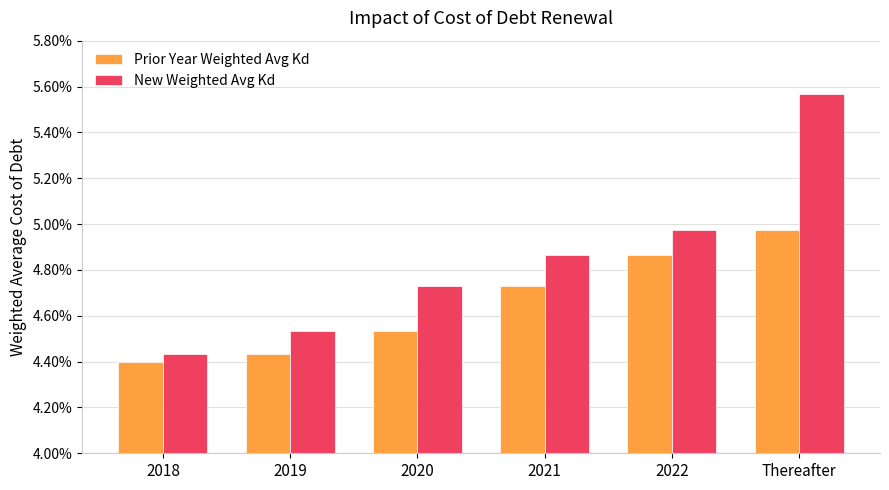

Does the chart contain stacked bars?

No